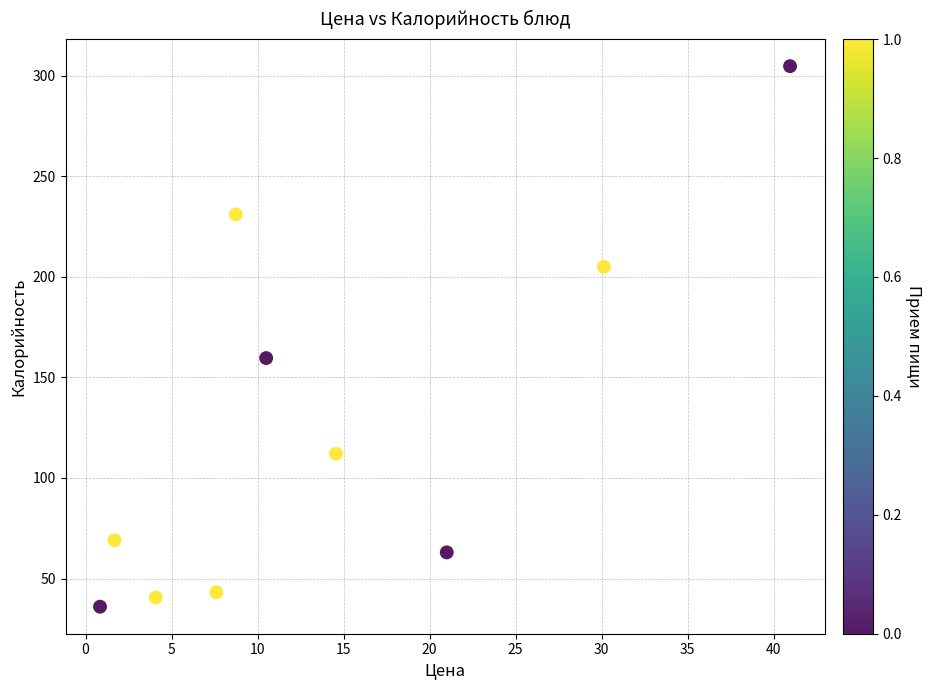

What is the range of Y values (max minus min)?

268.7